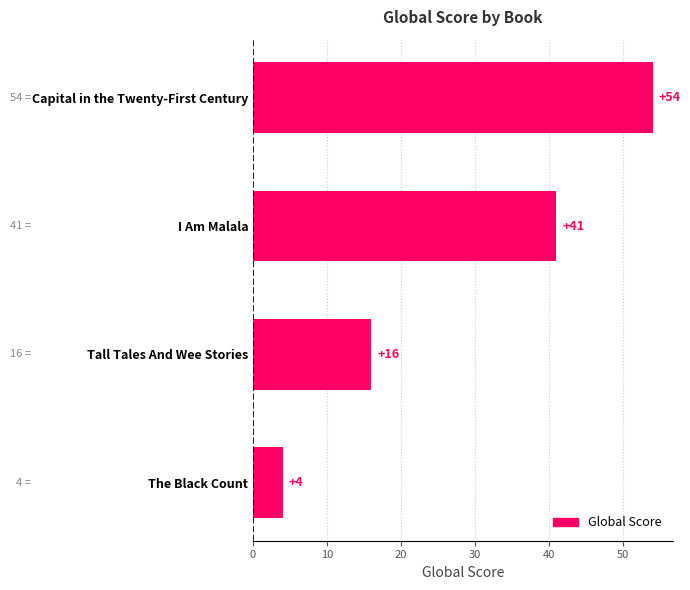

Is it true that the value at Capital in the Twenty-First Century is 54?

True